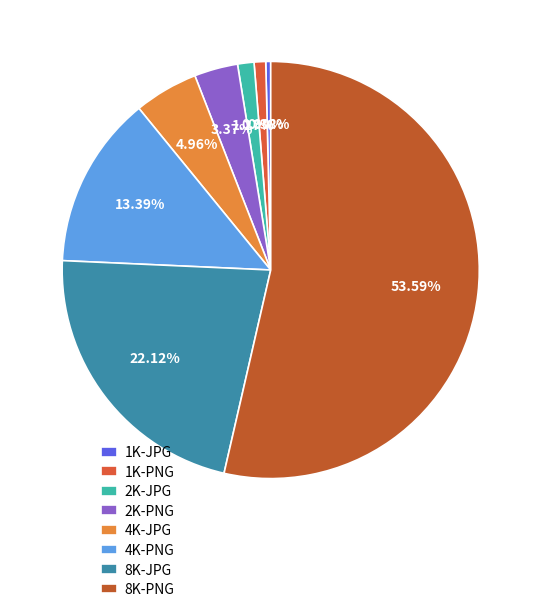

Which slice is the largest?

8K-PNG